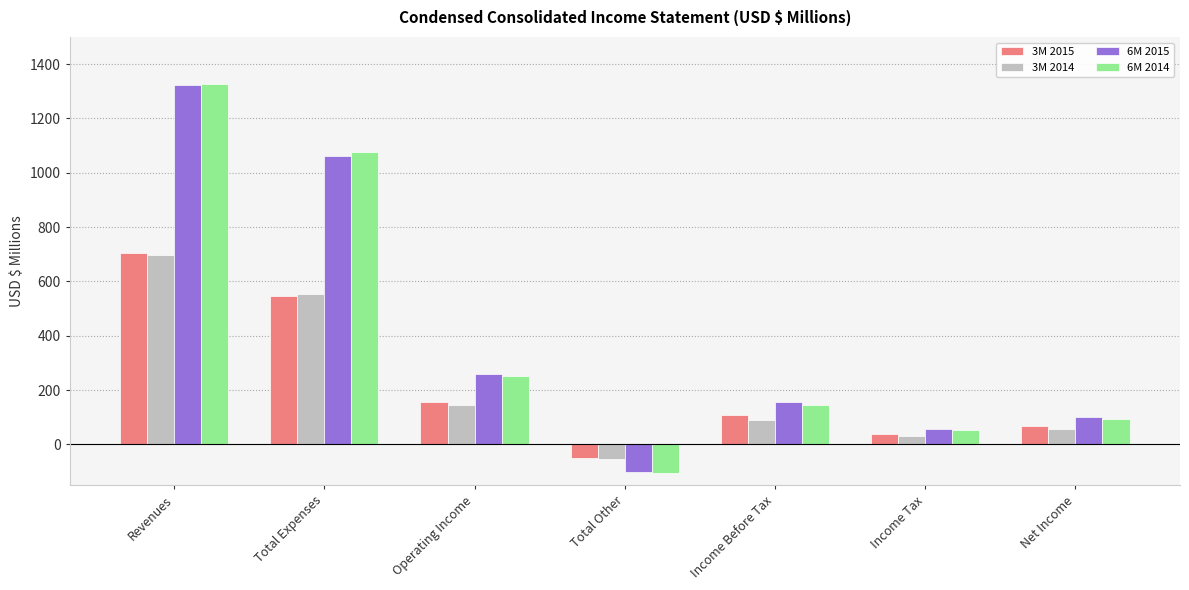

At which category is the sum across all series the highest?

Revenues